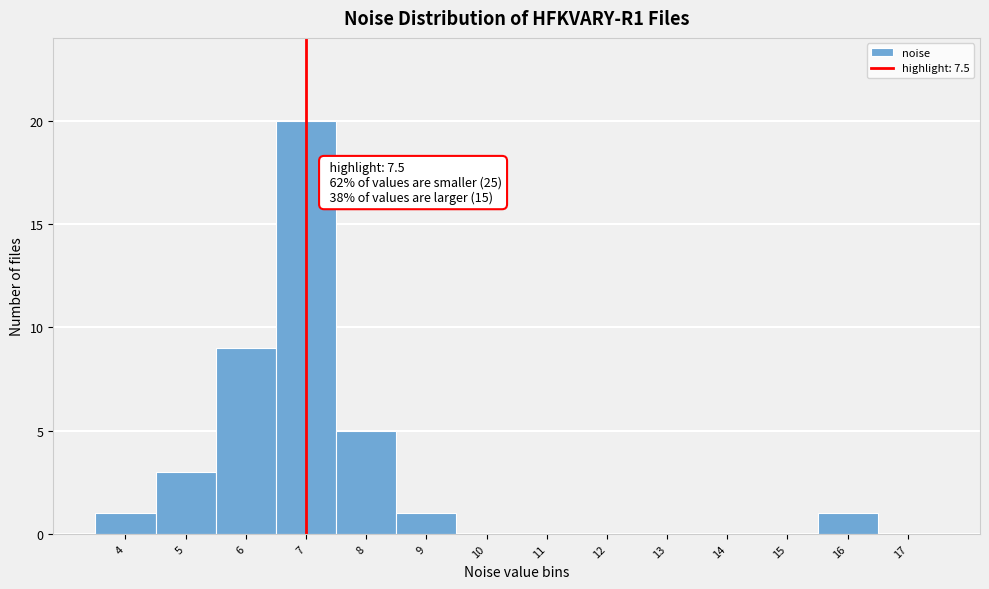

Reading left to right, transcribe all the data shown in this chart.

4=1	5=3	6=9	7=20	8=5	9=1	10=0	11=0	12=0	13=0	14=0	15=0	16=1	17=0